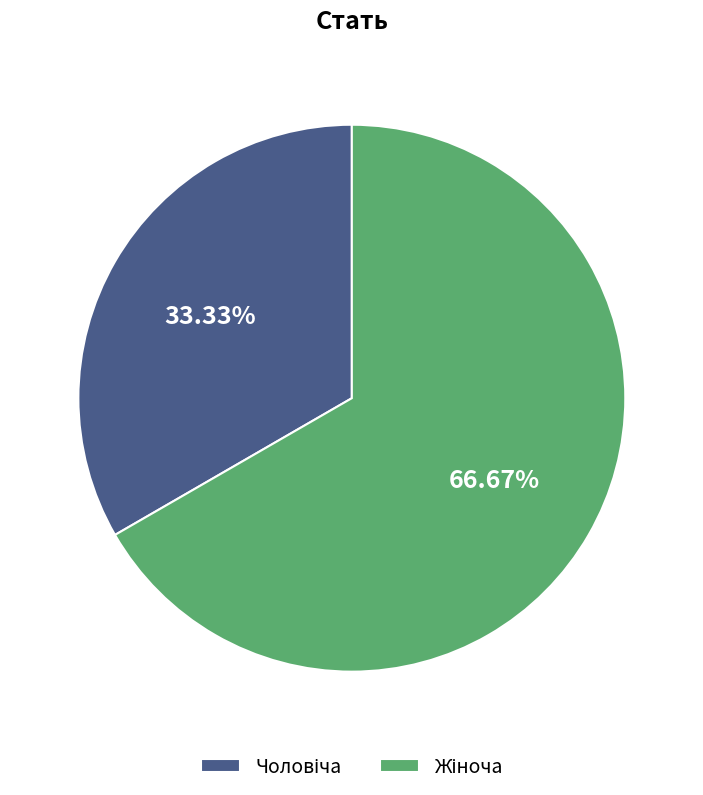

Is there any slice that represents more than half of the pie?

Yes